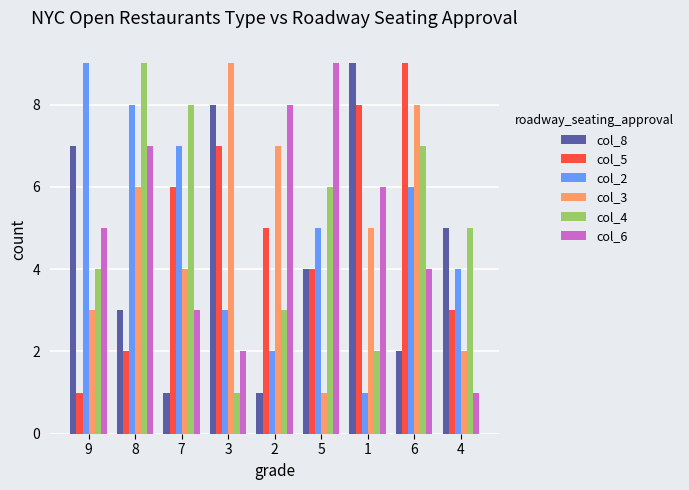

Reading left to right, transcribe all the data shown in this chart.

col_8: 7	3	1	8	1	4	9	2	5
col_5: 1	2	6	7	5	4	8	9	3
col_2: 9	8	7	3	2	5	1	6	4
col_3: 3	6	4	9	7	1	5	8	2
col_4: 4	9	8	1	3	6	2	7	5
col_6: 5	7	3	2	8	9	6	4	1